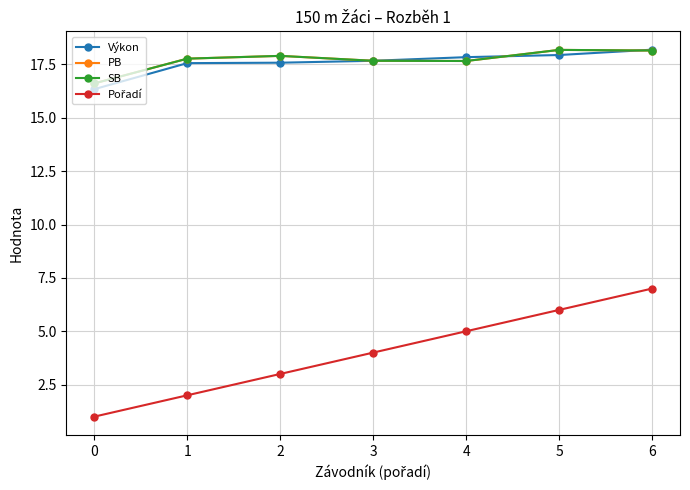

Reading left to right, transcribe all the data shown in this chart.

Výkon: 16.3	17.6	17.6	17.7	17.8	17.9	18.2
PB: 16.6	17.8	17.9	17.7	17.7	18.2	18.1
SB: 16.6	17.8	17.9	17.7	17.7	18.2	18.1
Pořadí: 1.0	2.0	3.0	4.0	5.0	6.0	7.0